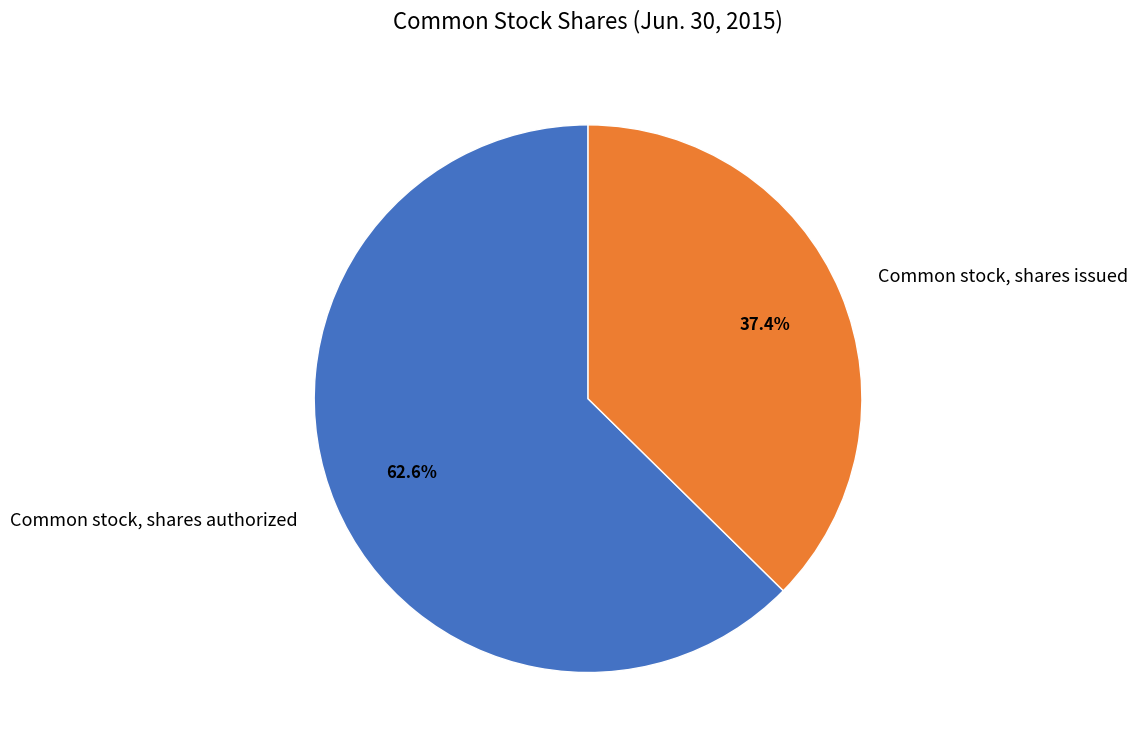

Rank the categories by value from lowest to highest.

Common stock, shares issued, Common stock, shares authorized